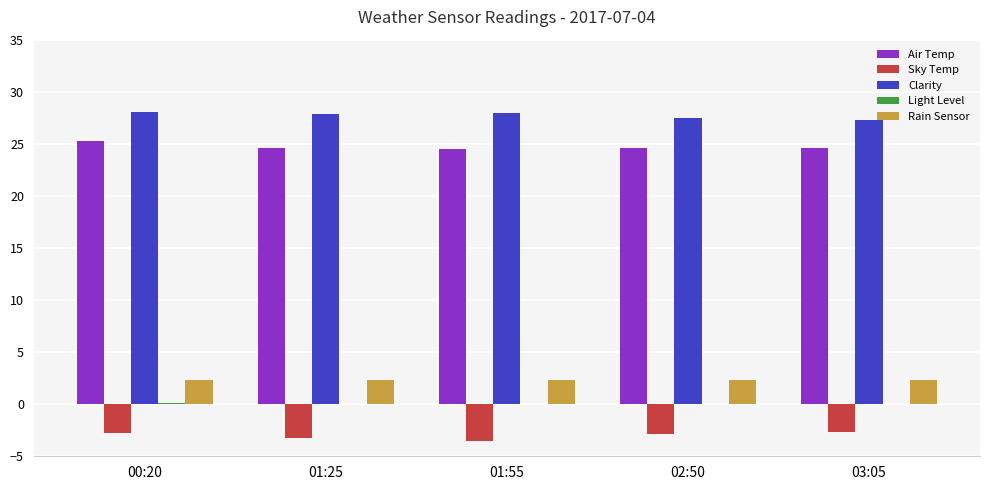

What is the greatest value displayed?

28.1